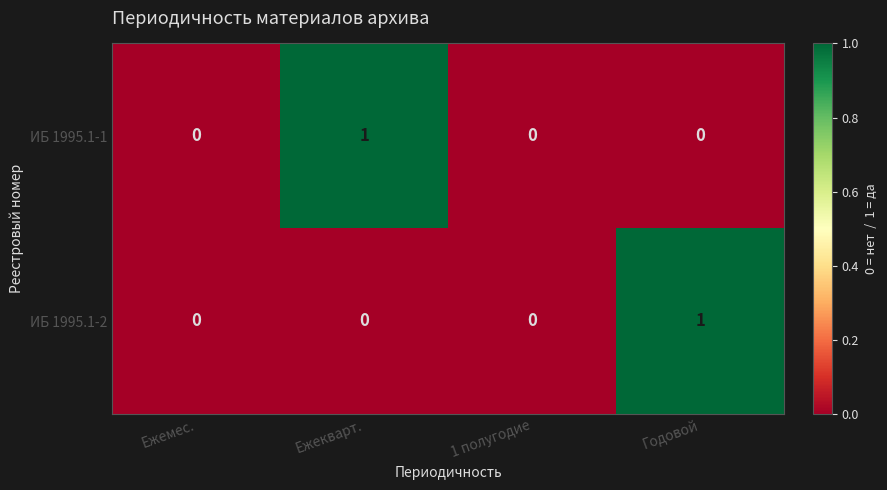

Which series changed the most between Ежемес. and Ежекварт.?

ИБ 1995.1-1